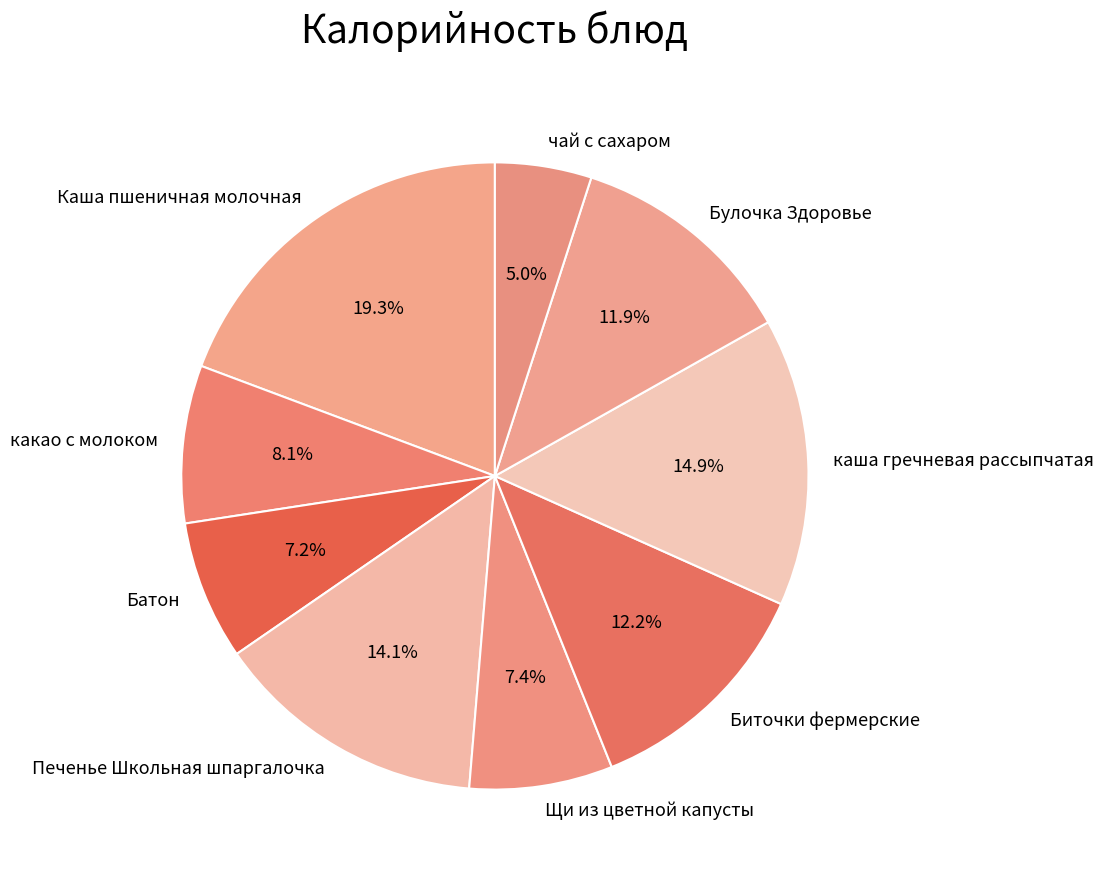

Is there a majority slice in this chart?

No